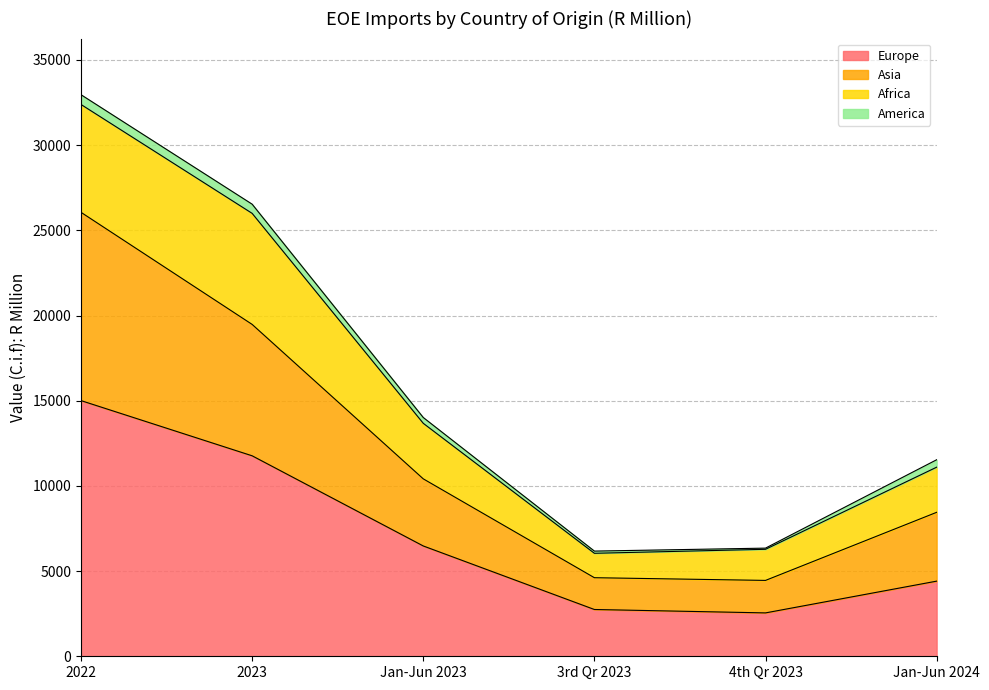

In Europe, how many points are lower than both neighbors (excluding endpoints)?

1